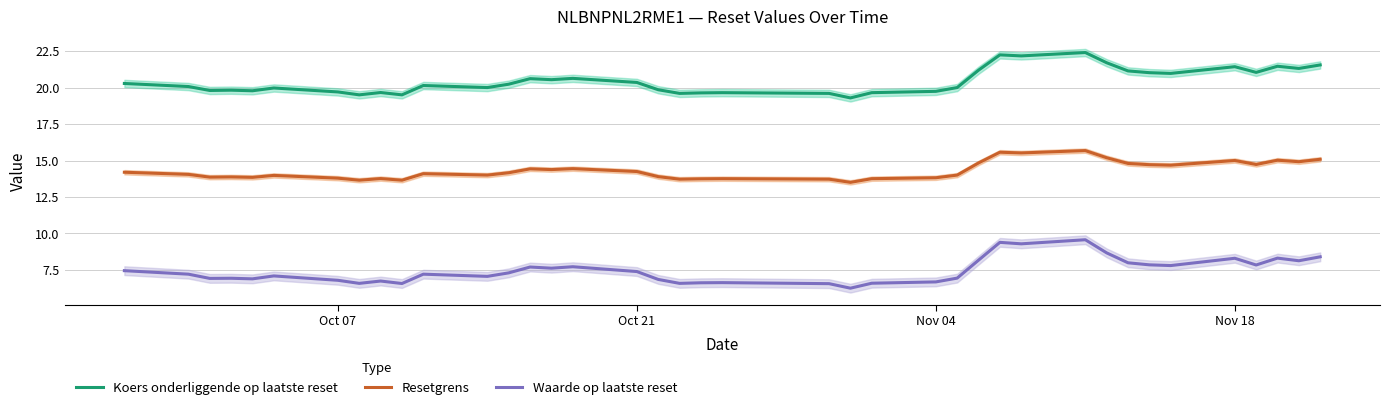

True or false: Resetgrens and Koers onderliggende op laatste reset intersect in this chart.

False